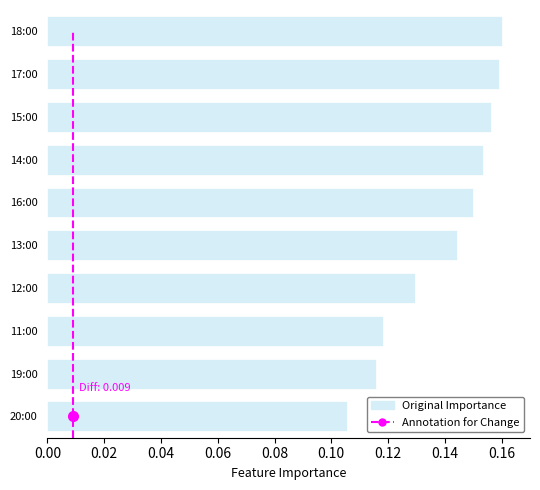

Are the bars grouped side by side (vs. stacked)?

No